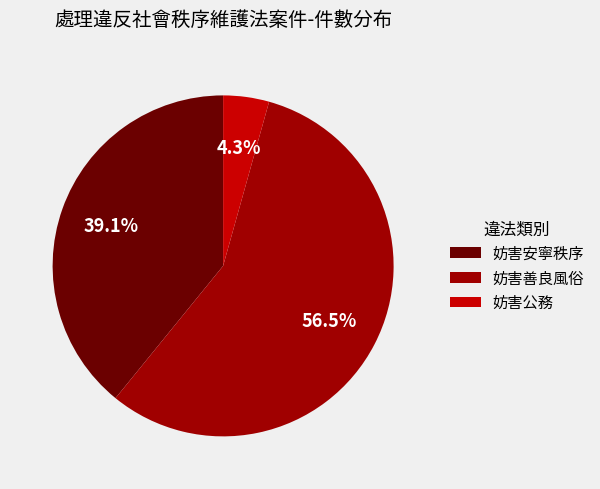

Is the sum of 妨害公務 and 妨害善良風俗 greater than half?

Yes